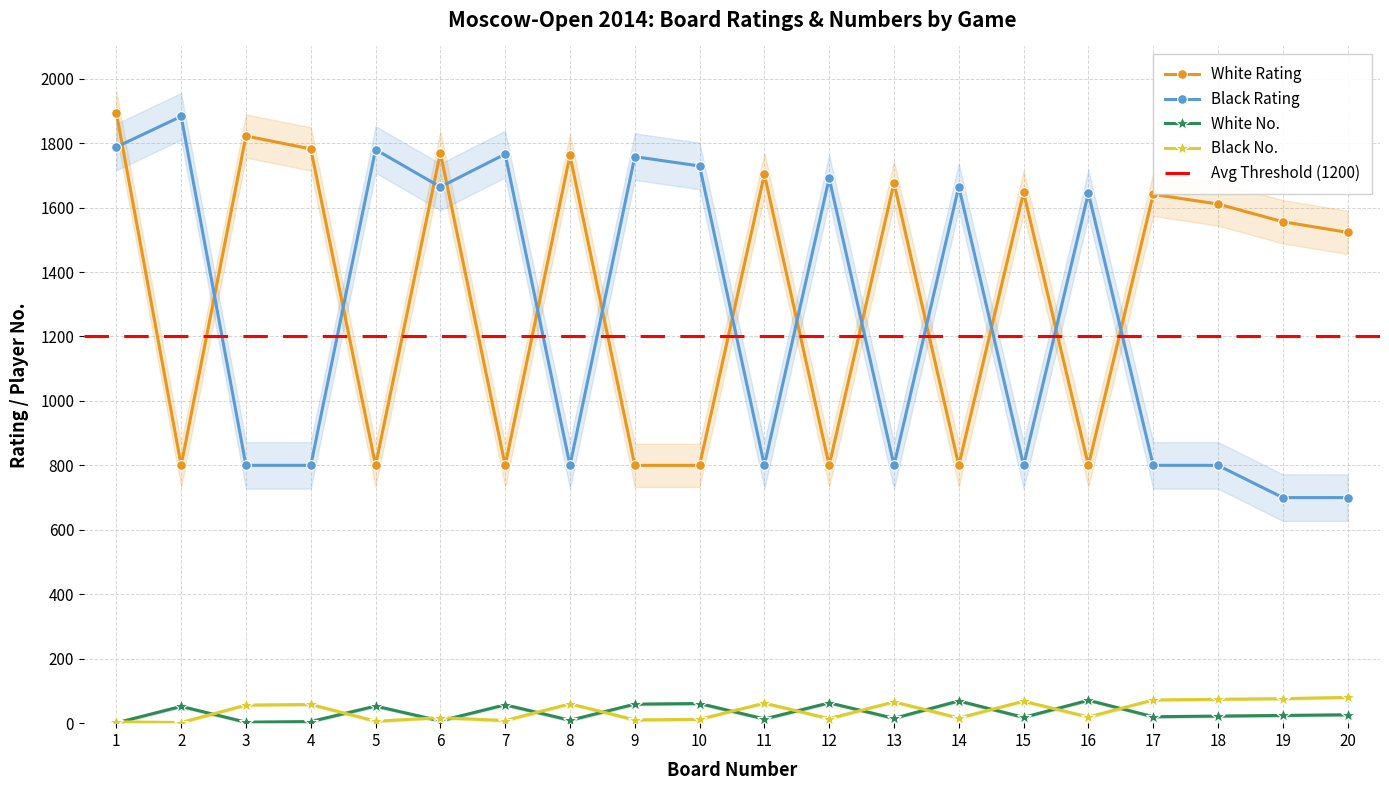

What is the difference between the second highest and second lowest values in the Black No. series?

72